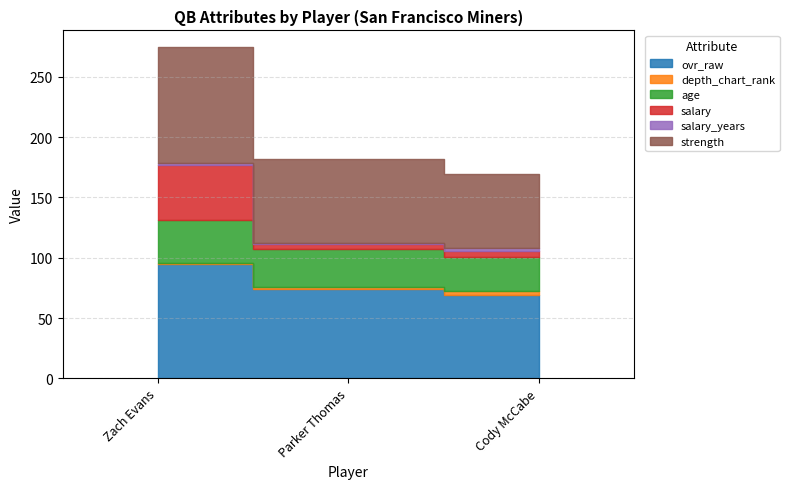

Reading right to left, transcribe all the data shown in this chart.

ovr_raw: Cody McCabe=69.0	Parker Thomas=74.0	Zach Evans=95.0
depth_chart_rank: Cody McCabe=3.0	Parker Thomas=2.0	Zach Evans=1.0
age: Cody McCabe=29.0	Parker Thomas=31.0	Zach Evans=35.0
salary: Cody McCabe=4.4	Parker Thomas=4.6	Zach Evans=45.8
salary_years: Cody McCabe=3.0	Parker Thomas=1.0	Zach Evans=2.0
strength: Cody McCabe=61.0	Parker Thomas=69.0	Zach Evans=96.0